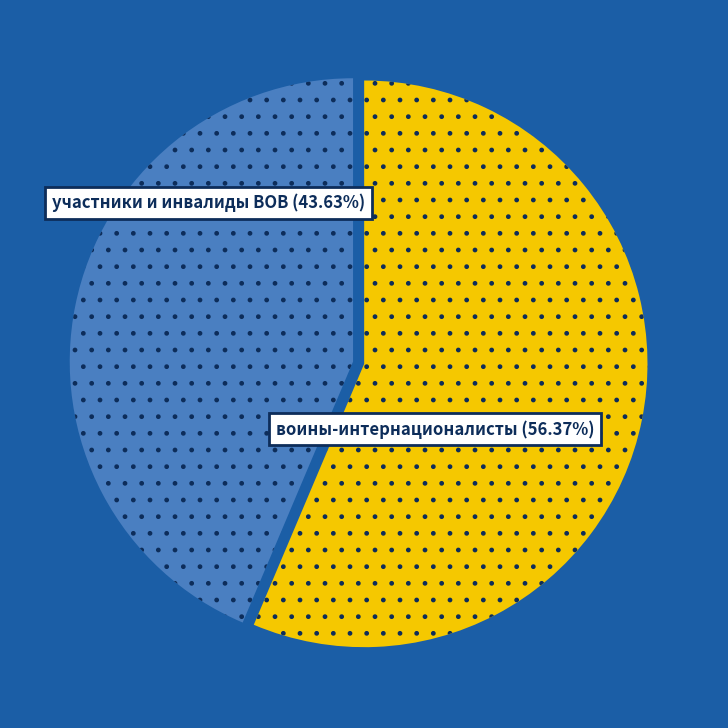

Is there a majority slice in this chart?

Yes